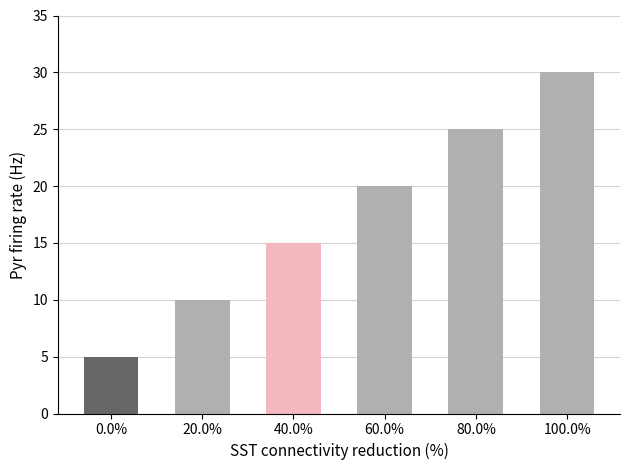

What is the label of the 6th bar from the left?

100.0%